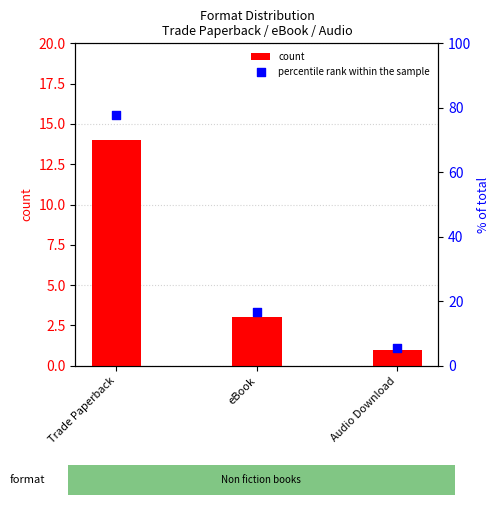

At how many categories does at least one series exceed 42?

1